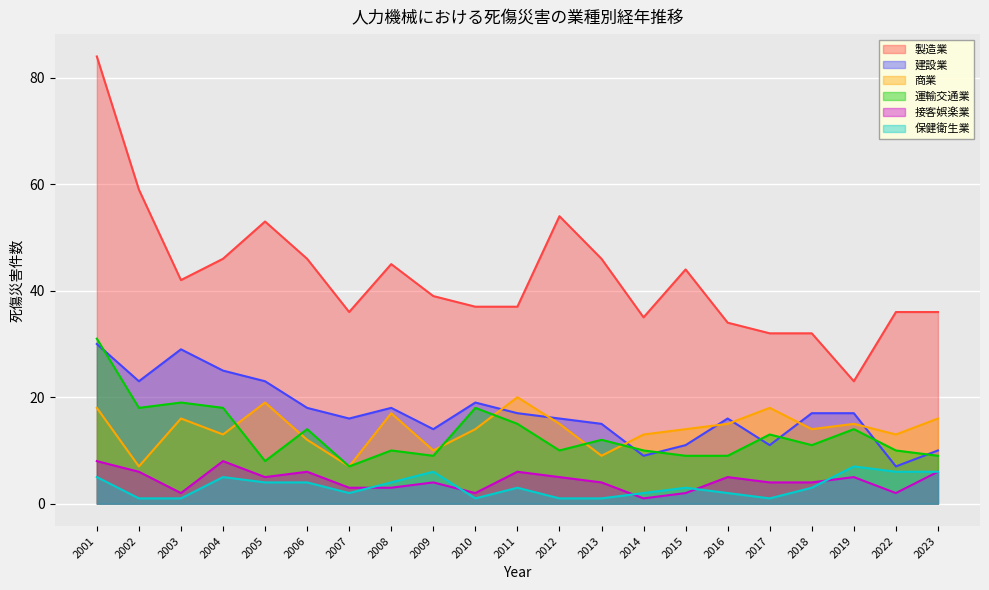

At which label does 接客娯楽業 first exceed 4?

2001